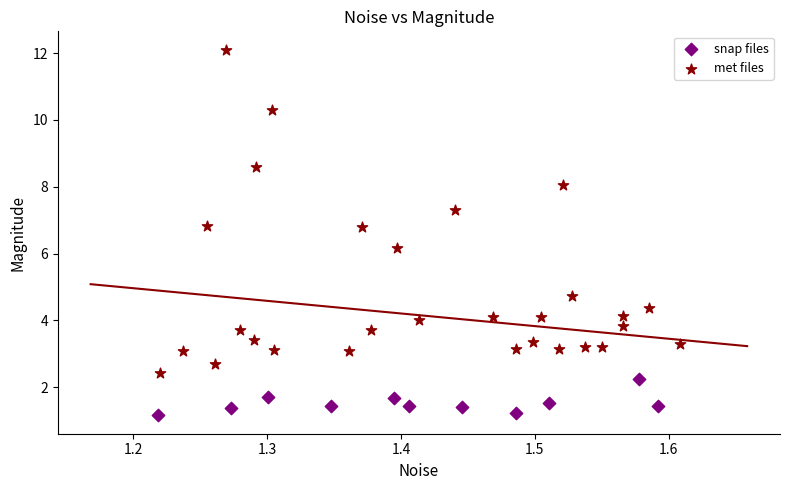

Which series contains the lowest Y value?

snap files